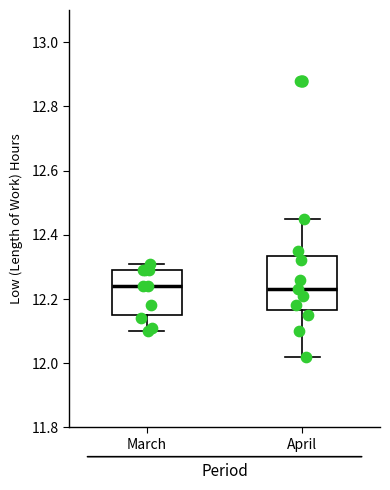

Reading left to right, transcribe this box plot: for each box, give where its median line is, the range the box spans, and where its two whiskers end, as read against the y-axis. The values are not printed on the chart, so give them approximately, as read against the axis.

March: median 12.24, box 12.16 to 12.30, whiskers 12.10 to 12.32
April: median 12.24, box 12.16 to 12.34, whiskers 12.02 to 12.46